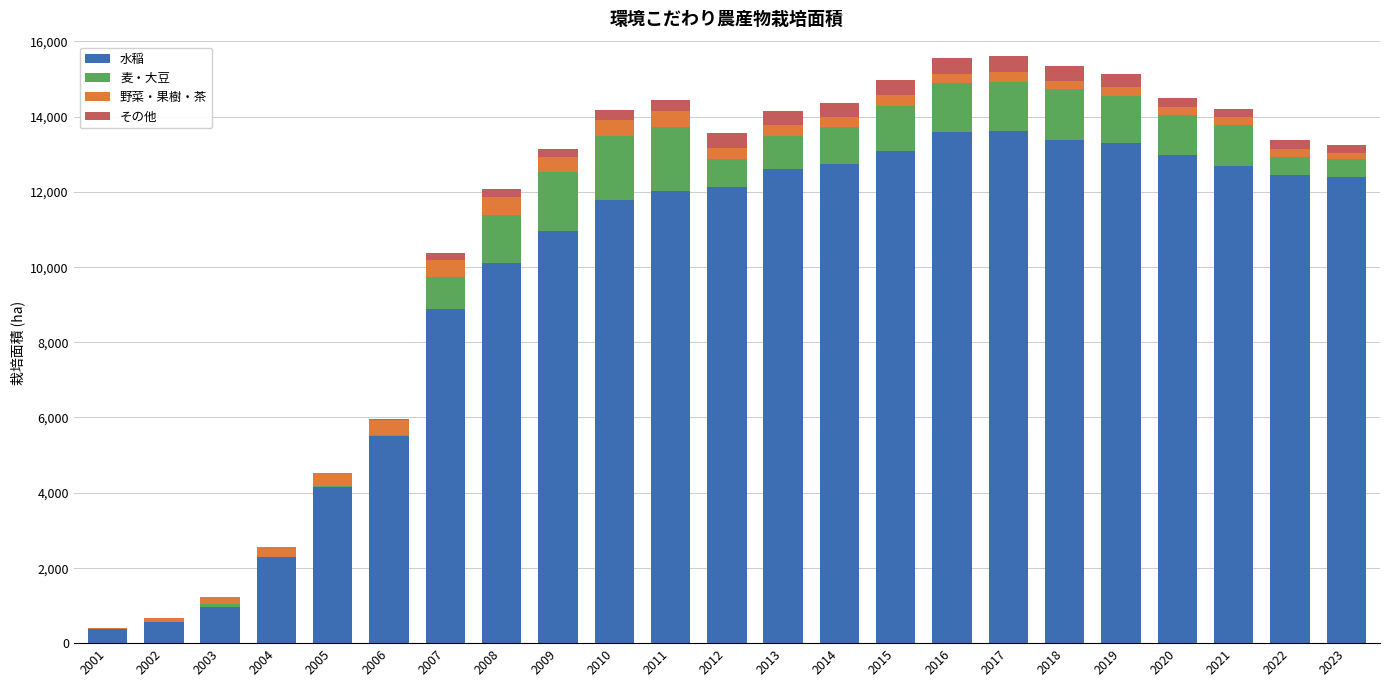

What is the sum of all 水稲 values?

222552.8